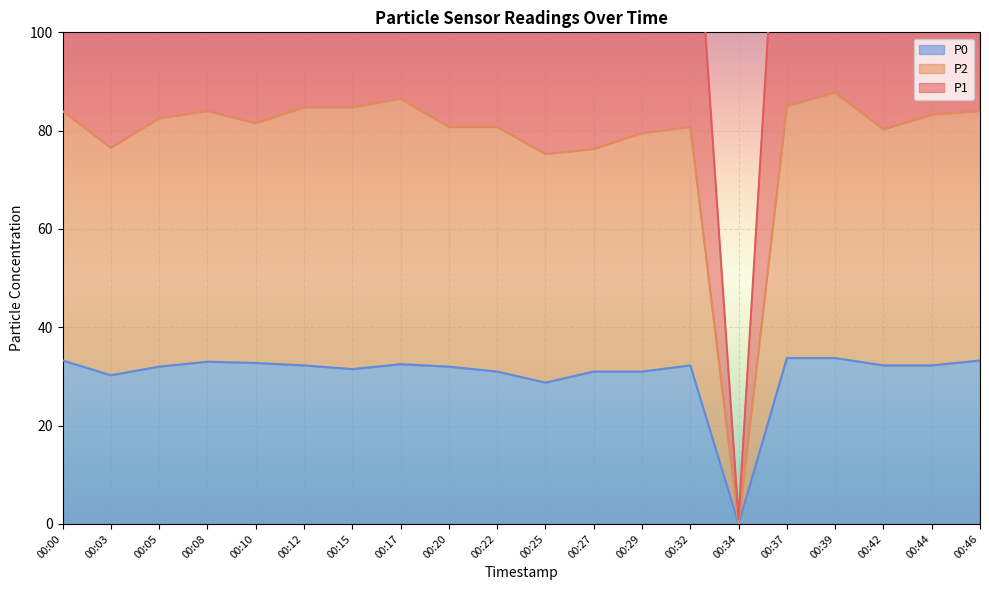

True or false: P2 and P0 cross at least once.

False